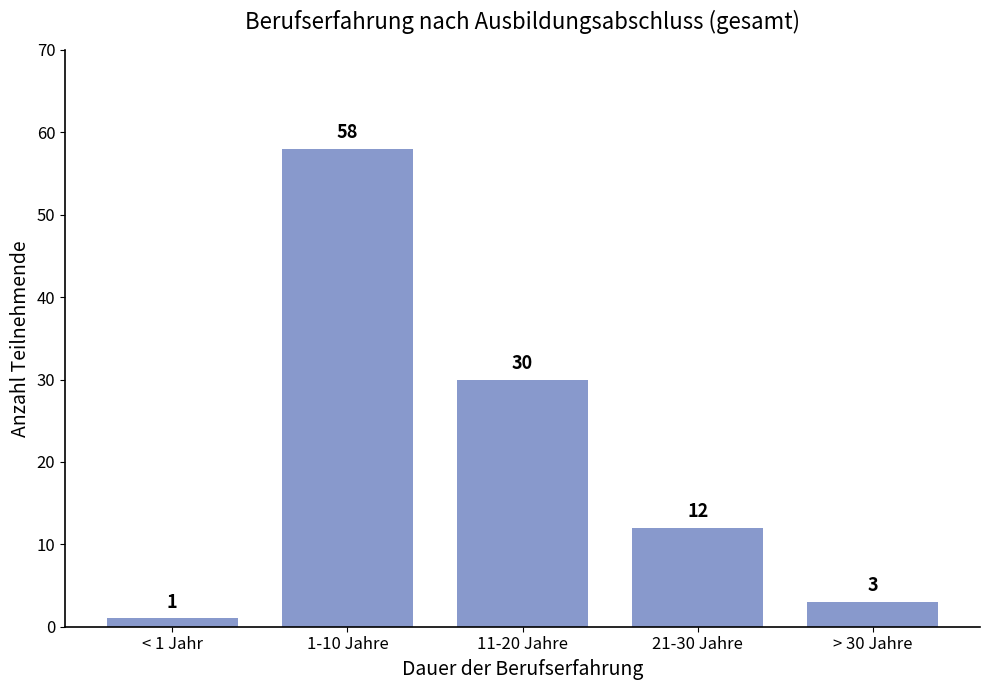

Reading left to right, list all the values displayed in this chart.

< 1 Jahr=1	1-10 Jahre=58	11-20 Jahre=30	21-30 Jahre=12	> 30 Jahre=3